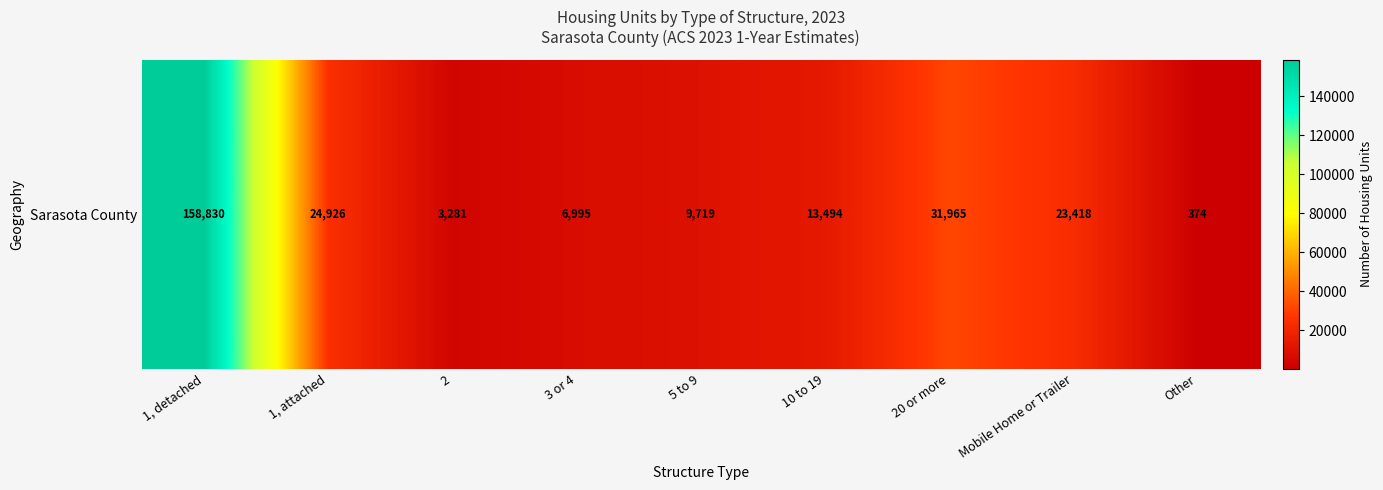

Reading left to right, extract all data points from this chart.

1, detached=158830	1, attached=24926	2=3281	3 or 4=6995	5 to 9=9719	10 to 19=13494	20 or more=31965	Mobile Home or Trailer=23418	Other=374